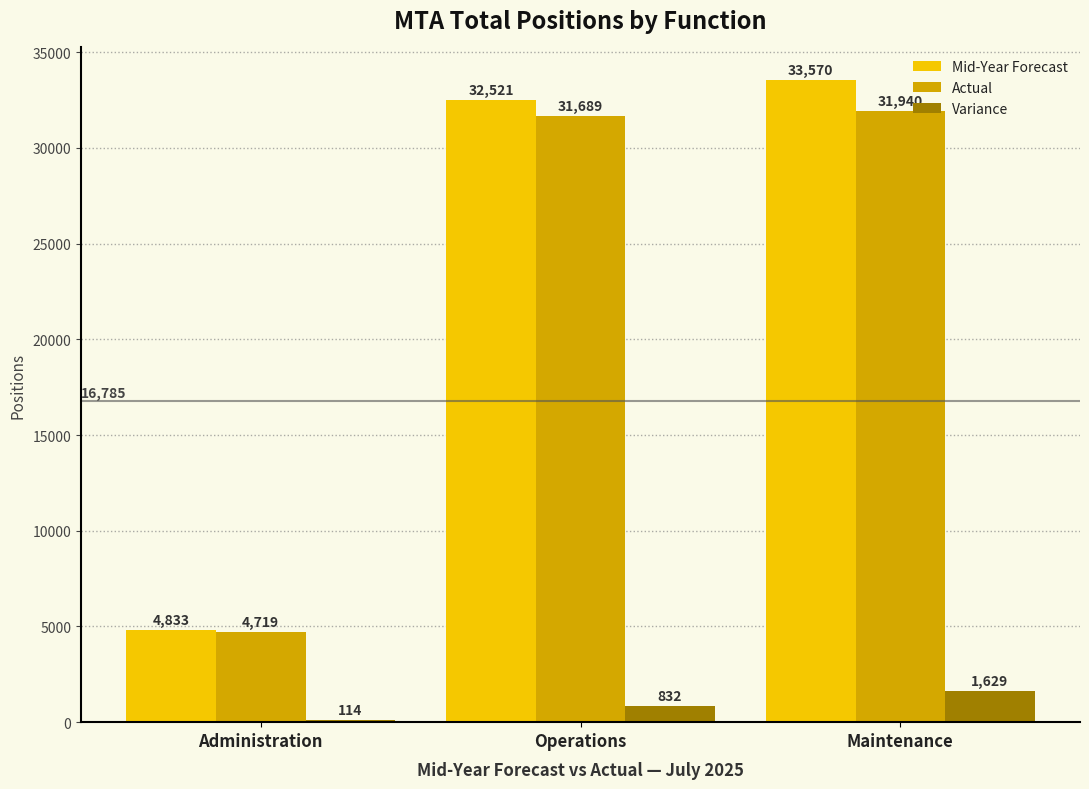

True or false: Actual has a value of 31689.1 at Operations.

True